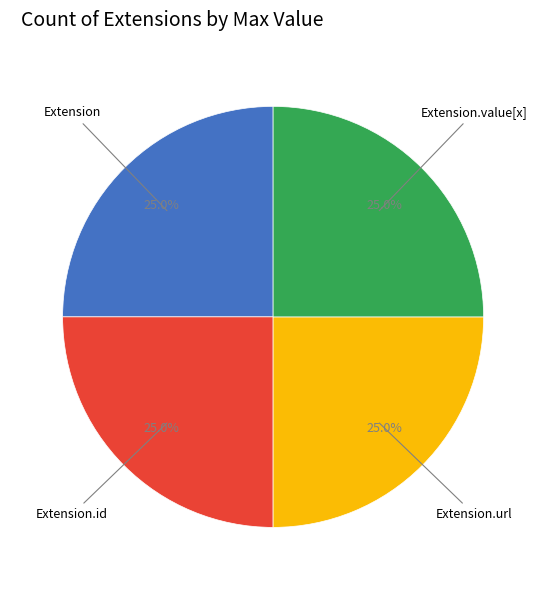

Is there any slice that represents more than half of the pie?

No